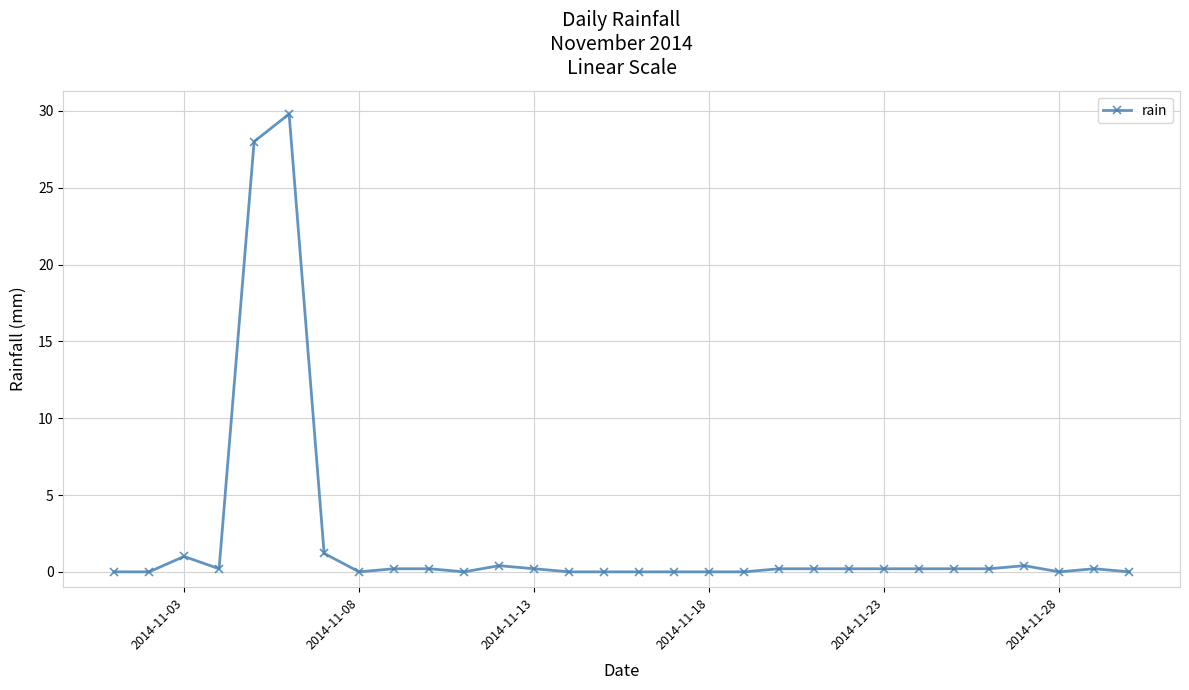

What is the difference between the maximum and minimum values?

29.8